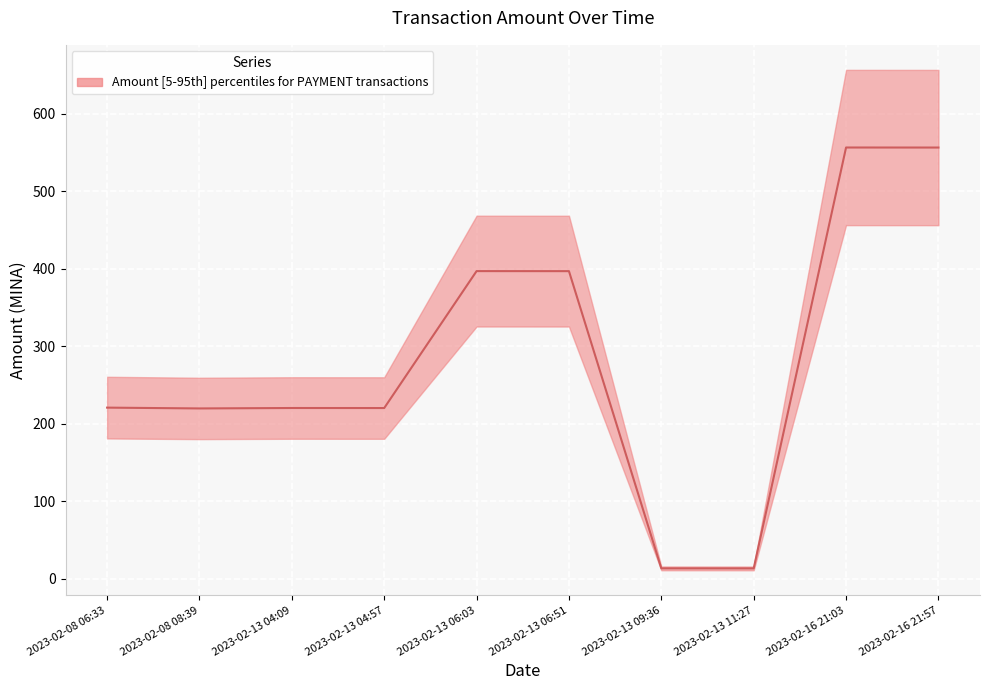

Is this an area chart (filled region under the line)?

No